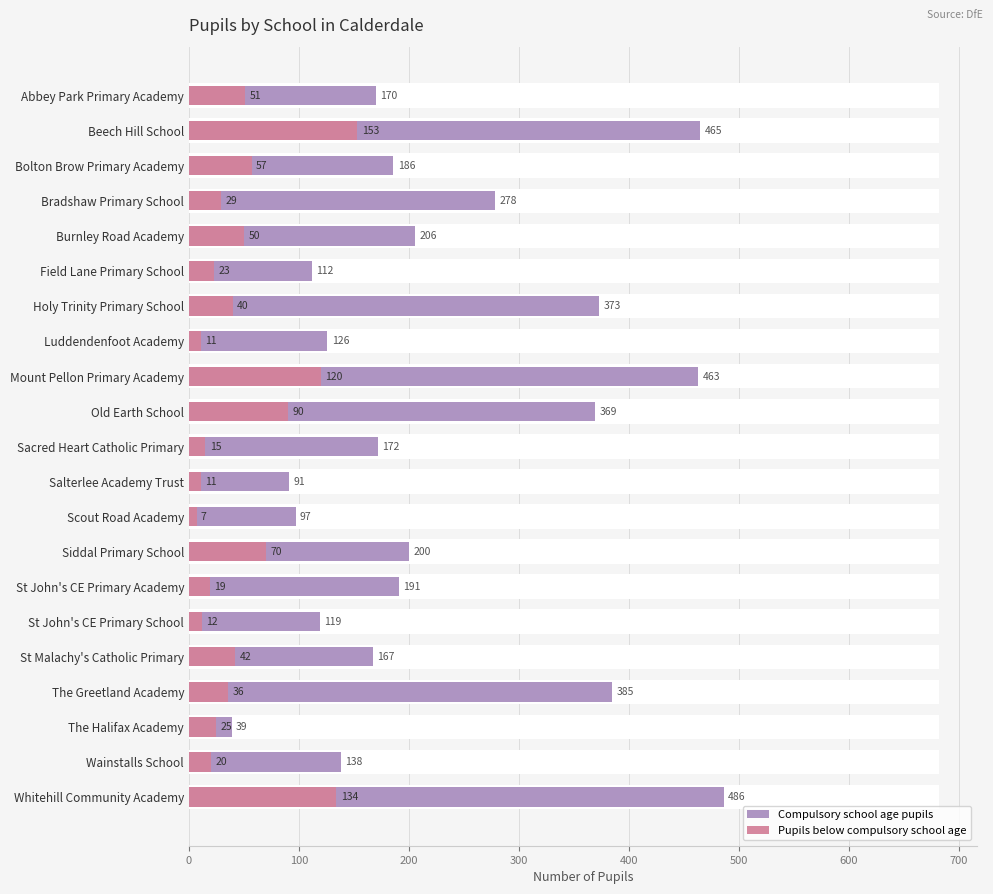

At how many categories does at least one series exceed 281?

6